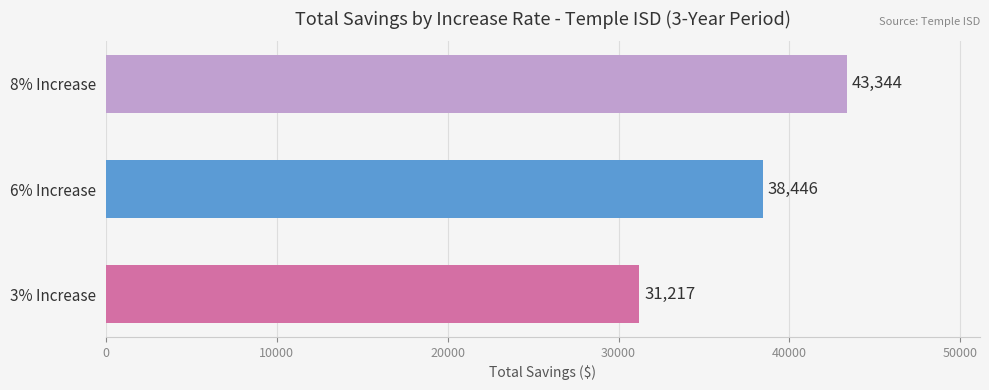

Is it true that the value at 8% Increase is 43343.5?

True